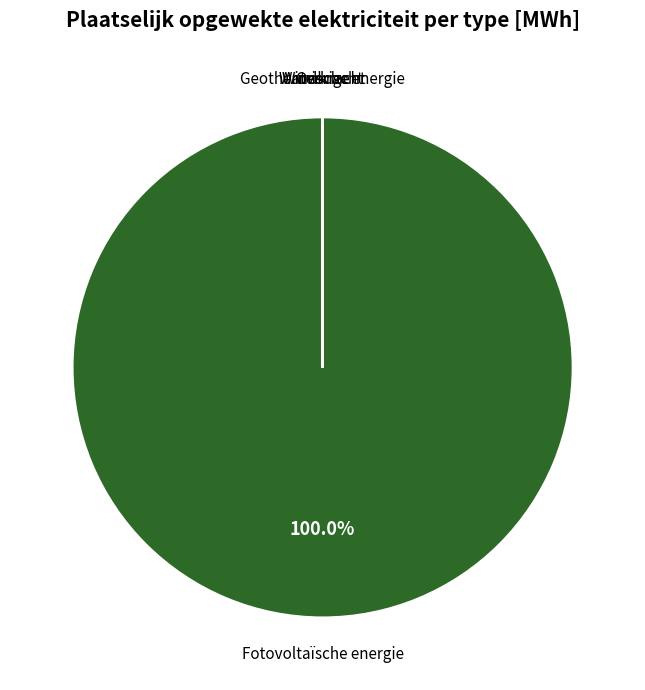

Is there a majority slice in this chart?

Yes